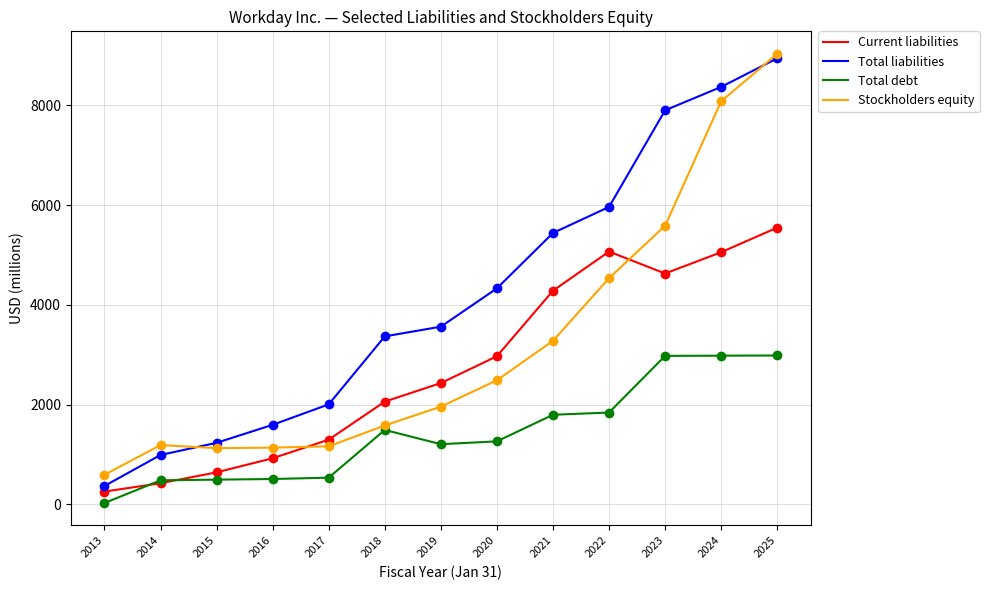

Does the chart have visible grid lines?

Yes